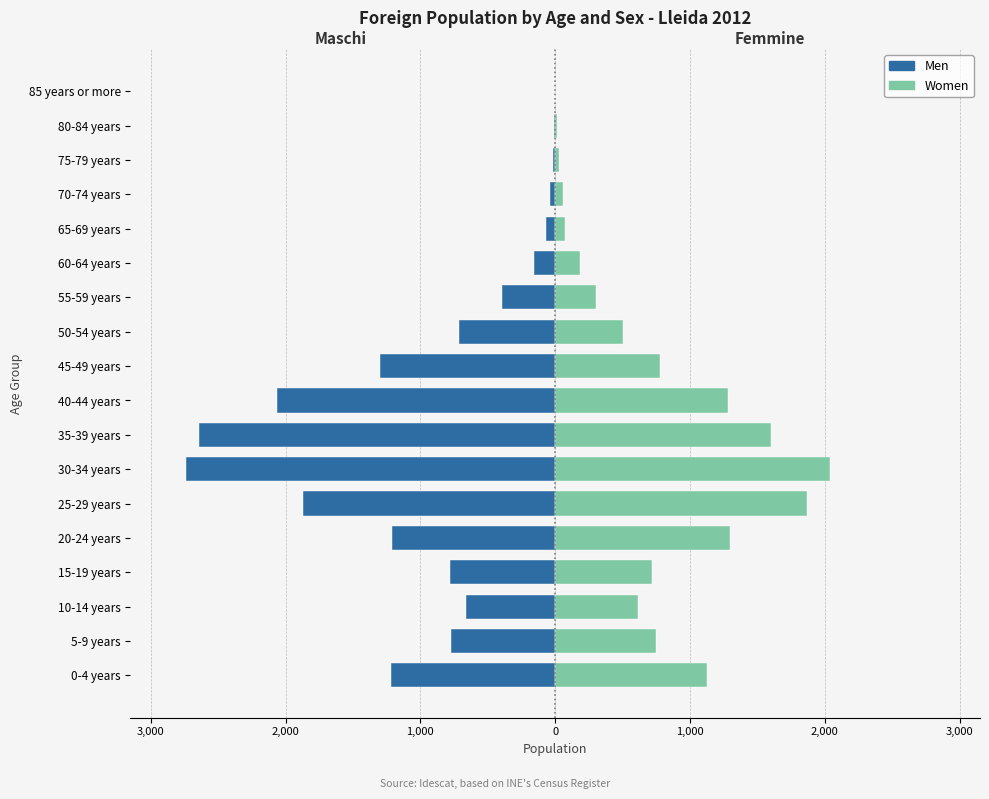

What is the sum of all Women values?

13232